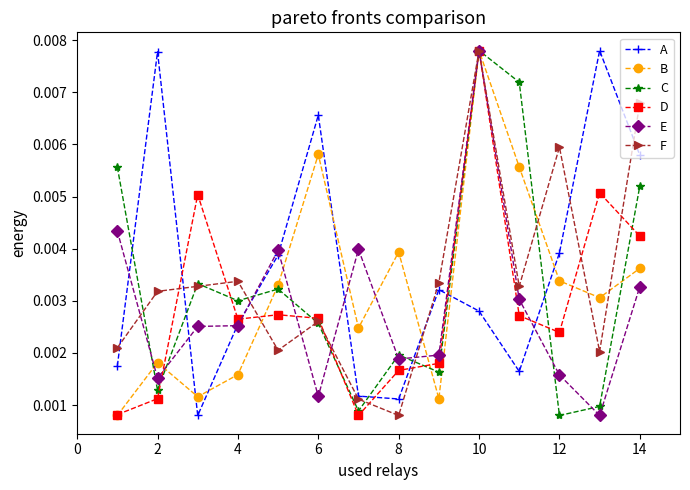

At how many categories does at least one series exceed 0?

14